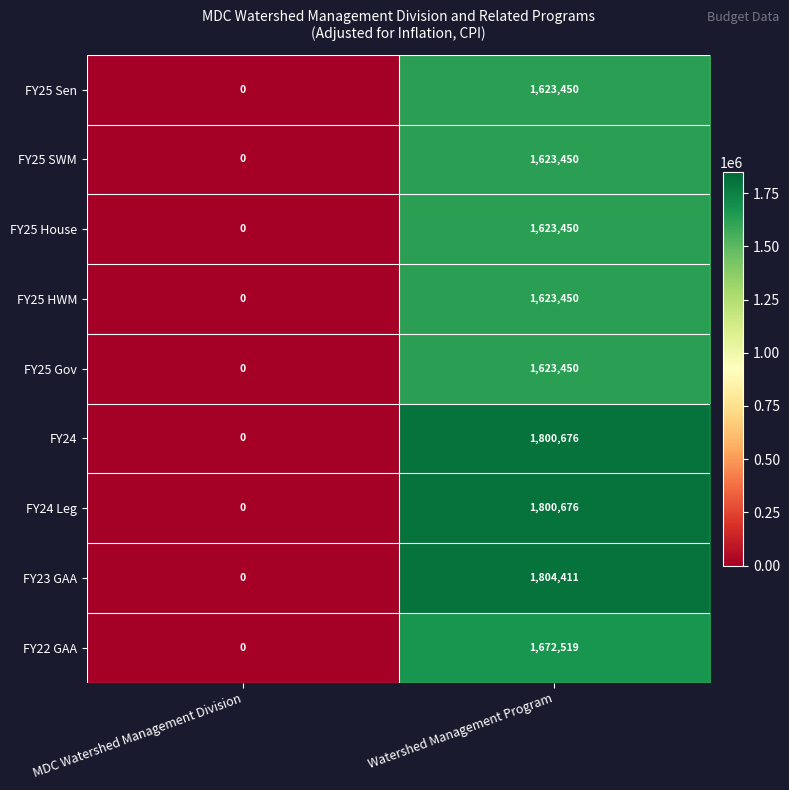

At how many categories does at least one series exceed 671096?

1